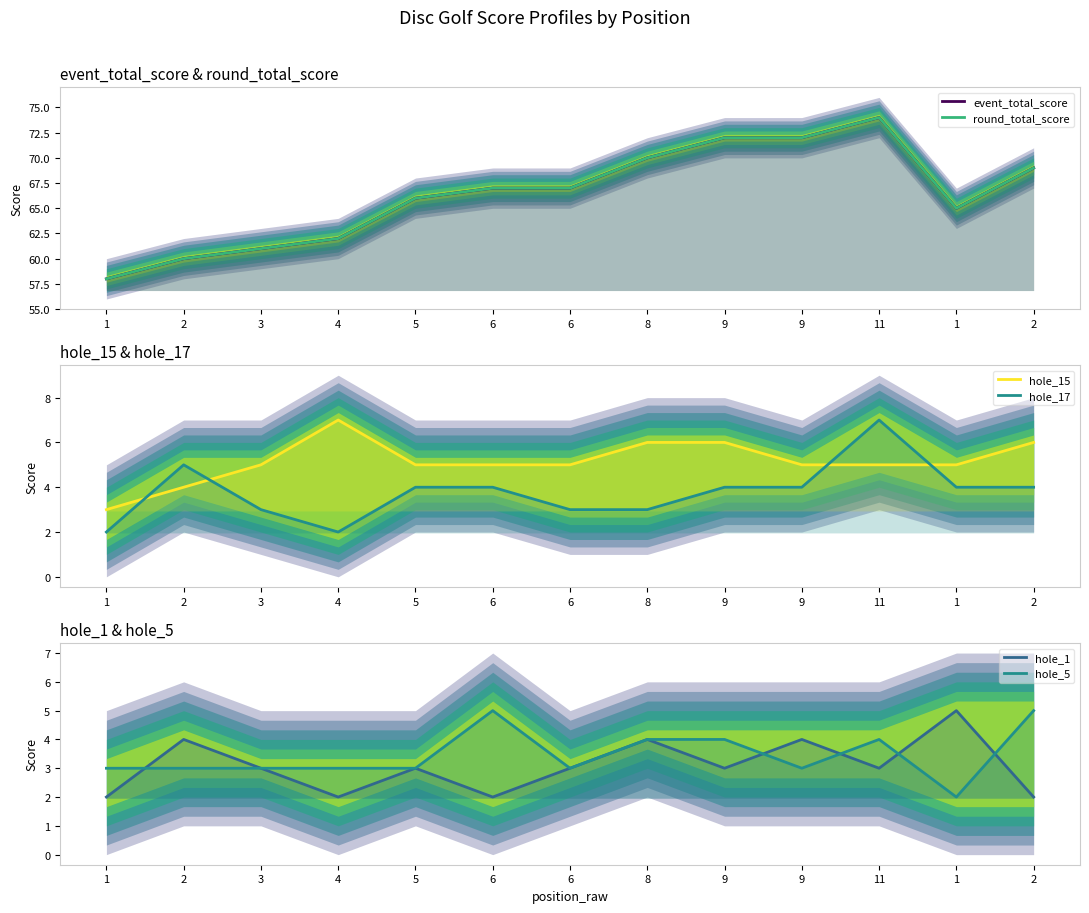

What is the label of the 3rd point from the left?

3